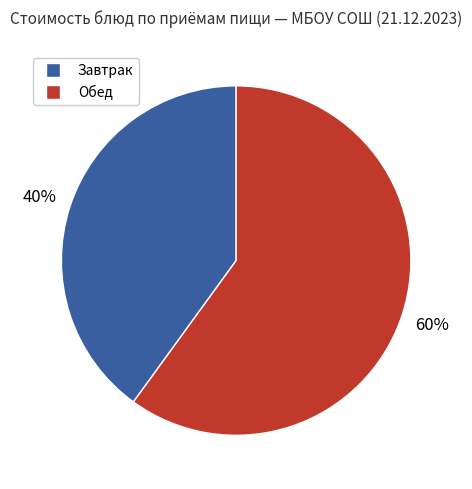

To the nearest percent, what is the difference between the largest and smallest slice percentages?

20%